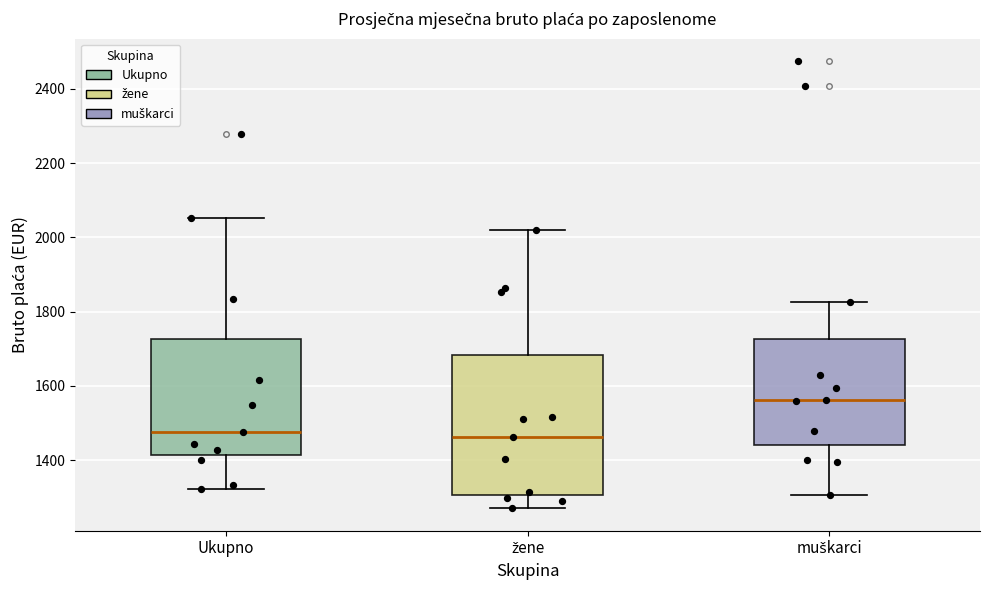

Where does the upper whisker of the box for žene end on the y-axis? The values are not printed on the chart, so give them approximately, as read against the axis.

2020